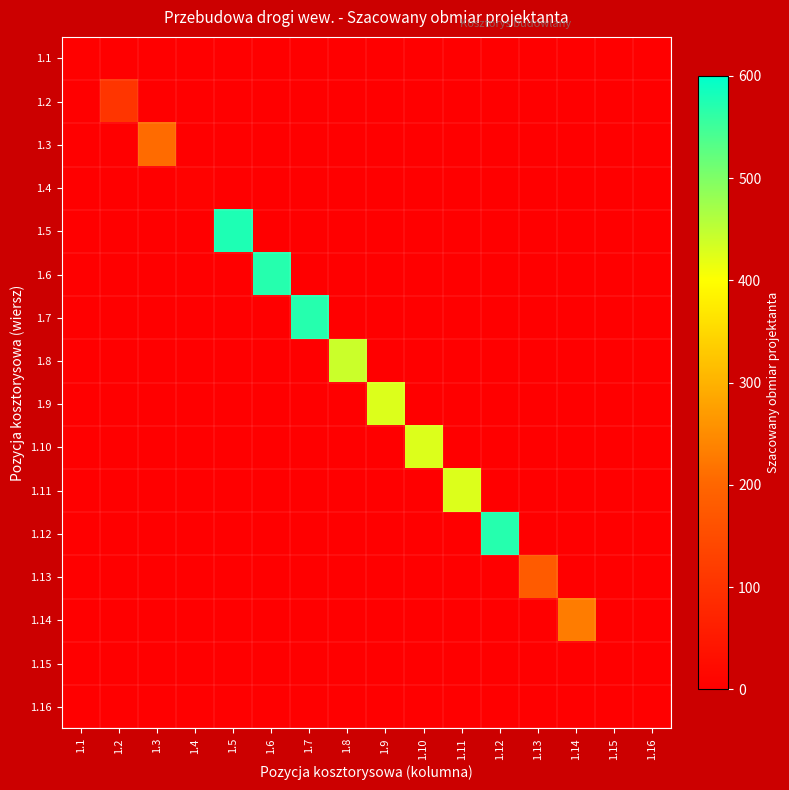

Reading left to right, extract all data points from this chart.

1.1: 1.1=3.8	1.2=0.0	1.3=0.0	1.4=0.0	1.5=0.0	1.6=0.0	1.7=0.0	1.8=0.0	1.9=0.0	1.10=0.0	1.11=0.0	1.12=0.0	1.13=0.0	1.14=0.0	1.15=0.0	1.16=0.0
1.2: 1.1=0.0	1.2=104.3	1.3=0.0	1.4=0.0	1.5=0.0	1.6=0.0	1.7=0.0	1.8=0.0	1.9=0.0	1.10=0.0	1.11=0.0	1.12=0.0	1.13=0.0	1.14=0.0	1.15=0.0	1.16=0.0
1.3: 1.1=0.0	1.2=0.0	1.3=206.7	1.4=0.0	1.5=0.0	1.6=0.0	1.7=0.0	1.8=0.0	1.9=0.0	1.10=0.0	1.11=0.0	1.12=0.0	1.13=0.0	1.14=0.0	1.15=0.0	1.16=0.0
1.4: 1.1=0.0	1.2=0.0	1.3=0.0	1.4=5.7	1.5=0.0	1.6=0.0	1.7=0.0	1.8=0.0	1.9=0.0	1.10=0.0	1.11=0.0	1.12=0.0	1.13=0.0	1.14=0.0	1.15=0.0	1.16=0.0
1.5: 1.1=0.0	1.2=0.0	1.3=0.0	1.4=0.0	1.5=576.0	1.6=0.0	1.7=0.0	1.8=0.0	1.9=0.0	1.10=0.0	1.11=0.0	1.12=0.0	1.13=0.0	1.14=0.0	1.15=0.0	1.16=0.0
1.6: 1.1=0.0	1.2=0.0	1.3=0.0	1.4=0.0	1.5=0.0	1.6=570.0	1.7=0.0	1.8=0.0	1.9=0.0	1.10=0.0	1.11=0.0	1.12=0.0	1.13=0.0	1.14=0.0	1.15=0.0	1.16=0.0
1.7: 1.1=0.0	1.2=0.0	1.3=0.0	1.4=0.0	1.5=0.0	1.6=0.0	1.7=570.0	1.8=0.0	1.9=0.0	1.10=0.0	1.11=0.0	1.12=0.0	1.13=0.0	1.14=0.0	1.15=0.0	1.16=0.0
1.8: 1.1=0.0	1.2=0.0	1.3=0.0	1.4=0.0	1.5=0.0	1.6=0.0	1.7=0.0	1.8=441.0	1.9=0.0	1.10=0.0	1.11=0.0	1.12=0.0	1.13=0.0	1.14=0.0	1.15=0.0	1.16=0.0
1.9: 1.1=0.0	1.2=0.0	1.3=0.0	1.4=0.0	1.5=0.0	1.6=0.0	1.7=0.0	1.8=0.0	1.9=427.5	1.10=0.0	1.11=0.0	1.12=0.0	1.13=0.0	1.14=0.0	1.15=0.0	1.16=0.0
1.10: 1.1=0.0	1.2=0.0	1.3=0.0	1.4=0.0	1.5=0.0	1.6=0.0	1.7=0.0	1.8=0.0	1.9=0.0	1.10=427.5	1.11=0.0	1.12=0.0	1.13=0.0	1.14=0.0	1.15=0.0	1.16=0.0
1.11: 1.1=0.0	1.2=0.0	1.3=0.0	1.4=0.0	1.5=0.0	1.6=0.0	1.7=0.0	1.8=0.0	1.9=0.0	1.10=0.0	1.11=427.5	1.12=0.0	1.13=0.0	1.14=0.0	1.15=0.0	1.16=0.0
1.12: 1.1=0.0	1.2=0.0	1.3=0.0	1.4=0.0	1.5=0.0	1.6=0.0	1.7=0.0	1.8=0.0	1.9=0.0	1.10=0.0	1.11=0.0	1.12=570.0	1.13=0.0	1.14=0.0	1.15=0.0	1.16=0.0
1.13: 1.1=0.0	1.2=0.0	1.3=0.0	1.4=0.0	1.5=0.0	1.6=0.0	1.7=0.0	1.8=0.0	1.9=0.0	1.10=0.0	1.11=0.0	1.12=0.0	1.13=178.8	1.14=0.0	1.15=0.0	1.16=0.0
1.14: 1.1=0.0	1.2=0.0	1.3=0.0	1.4=0.0	1.5=0.0	1.6=0.0	1.7=0.0	1.8=0.0	1.9=0.0	1.10=0.0	1.11=0.0	1.12=0.0	1.13=0.0	1.14=228.9	1.15=0.0	1.16=0.0
1.15: 1.1=0.0	1.2=0.0	1.3=0.0	1.4=0.0	1.5=0.0	1.6=0.0	1.7=0.0	1.8=0.0	1.9=0.0	1.10=0.0	1.11=0.0	1.12=0.0	1.13=0.0	1.14=0.0	1.15=1.0	1.16=0.0
1.16: 1.1=0.0	1.2=0.0	1.3=0.0	1.4=0.0	1.5=0.0	1.6=0.0	1.7=0.0	1.8=0.0	1.9=0.0	1.10=0.0	1.11=0.0	1.12=0.0	1.13=0.0	1.14=0.0	1.15=0.0	1.16=1.0